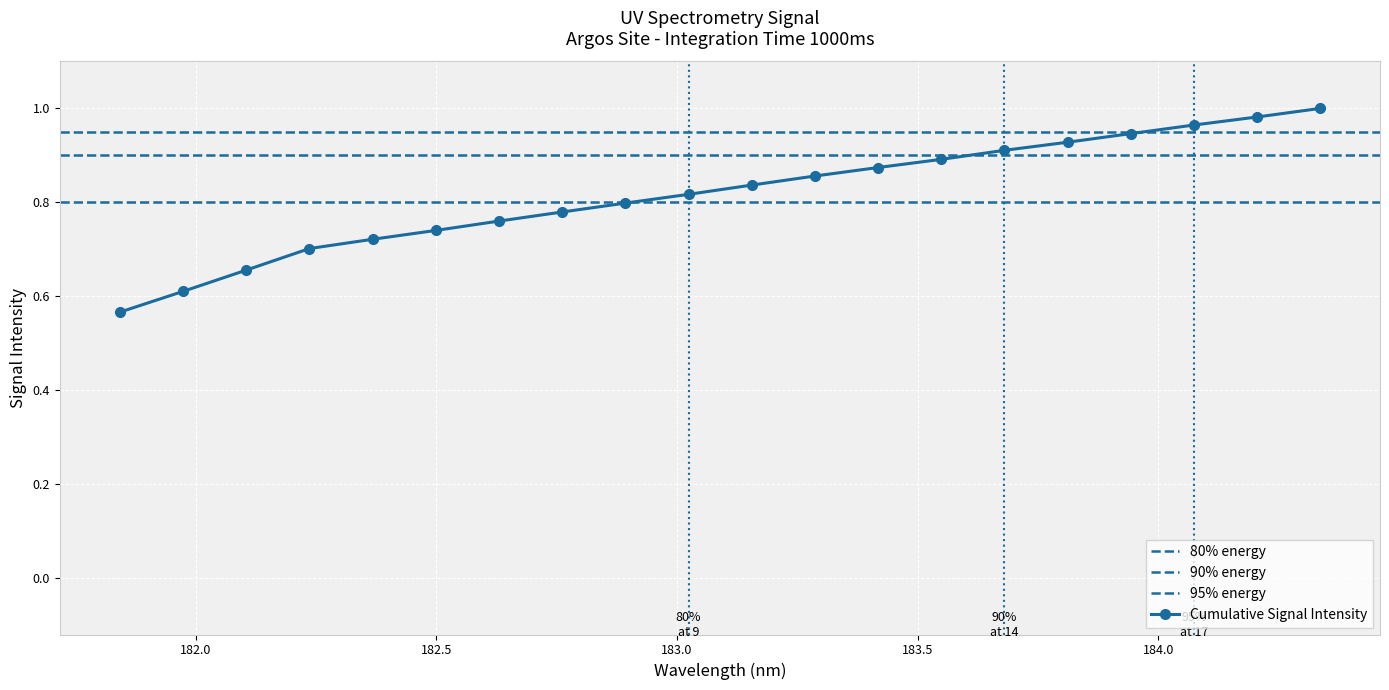

What is the smallest value displayed?

0.6